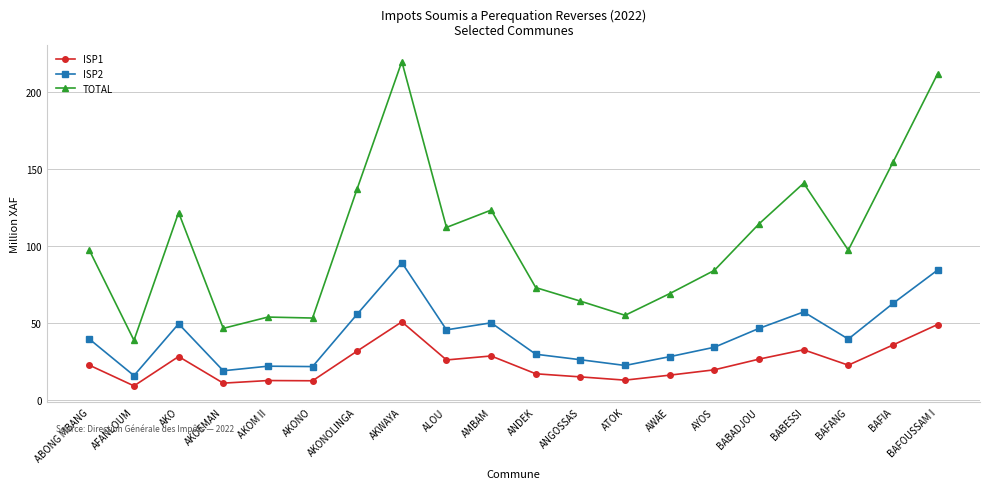

Where does the ISP1 series first go above 22?

ABONG MBANG